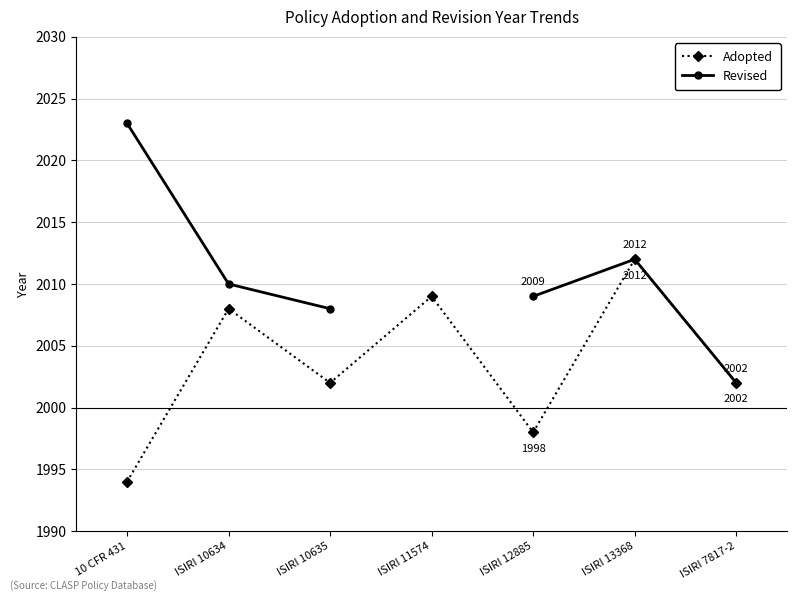

Where is Revised nearest to the value 2012?

ISIRI 13368